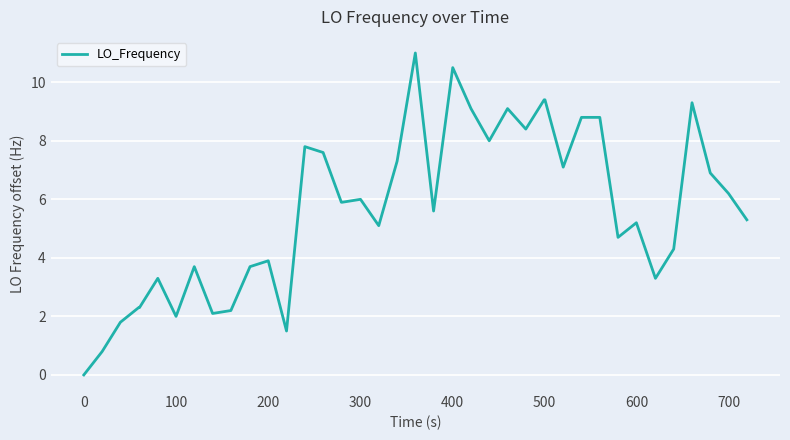

What is the difference between the maximum and minimum values?

11.0